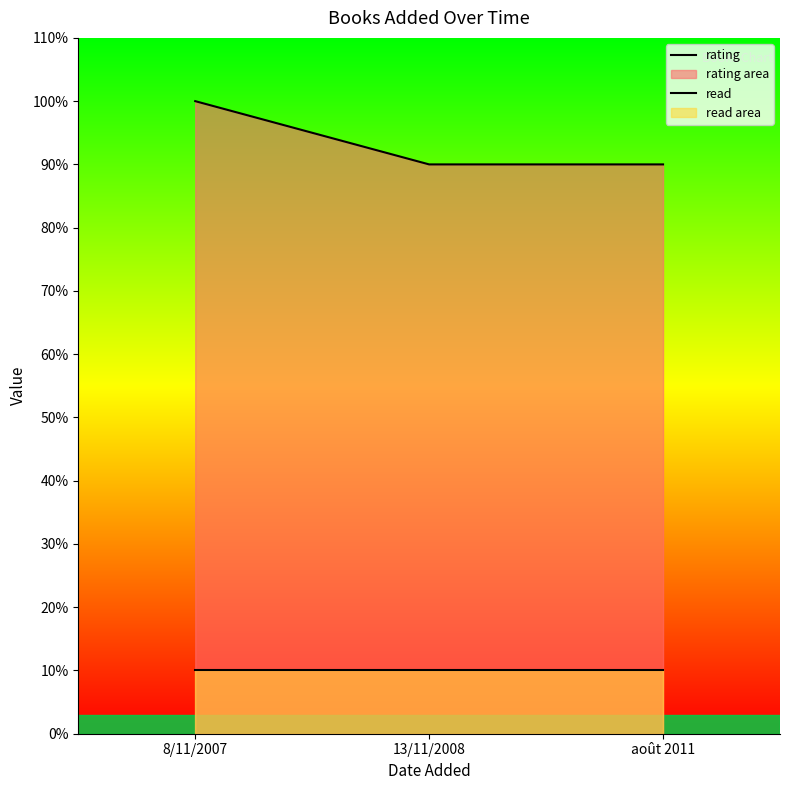

List the labels in order of read value, largest first.

8/11/2007, 13/11/2008, août 2011